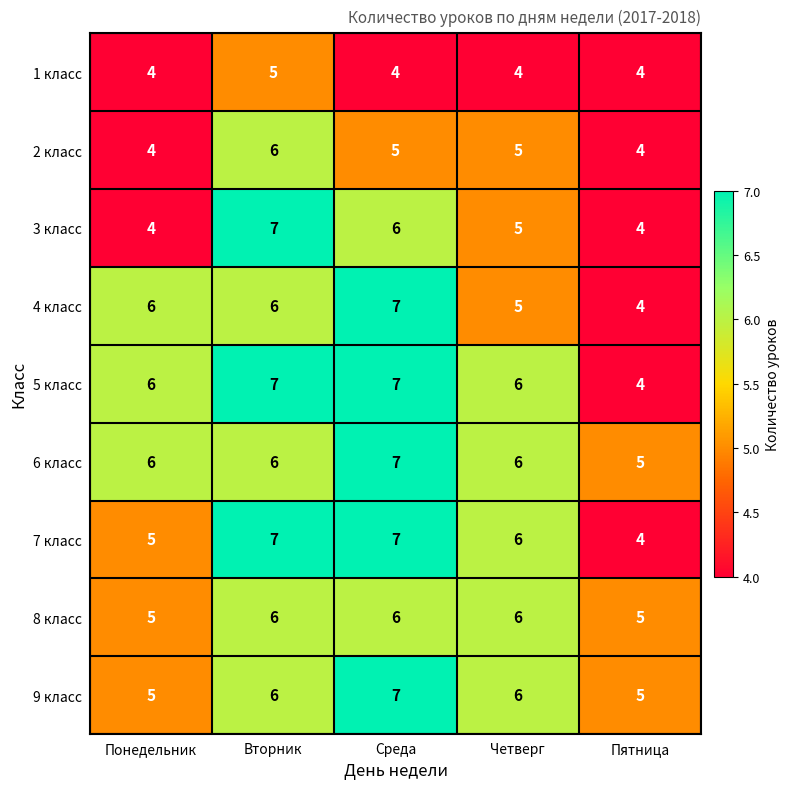

What is the average value of the 6 класс series?

6